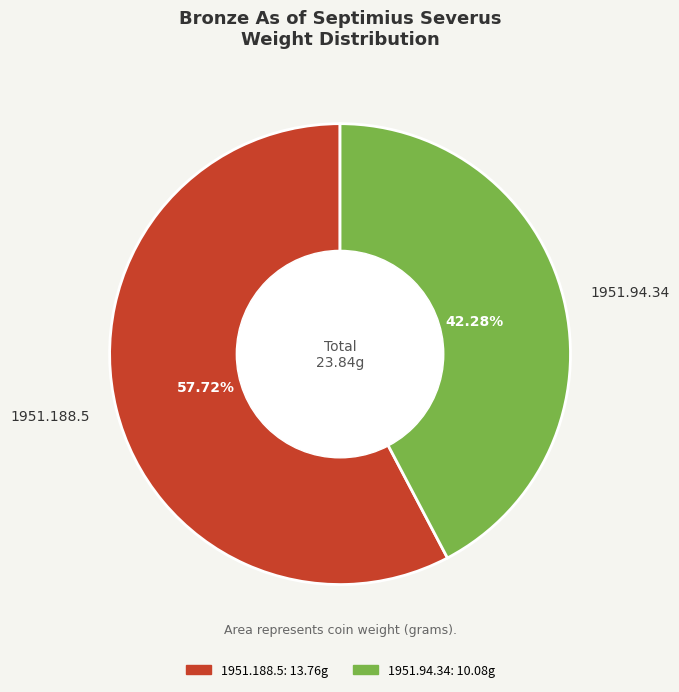

To the nearest percent, what percentage of the pie is 1951.188.5?

58%